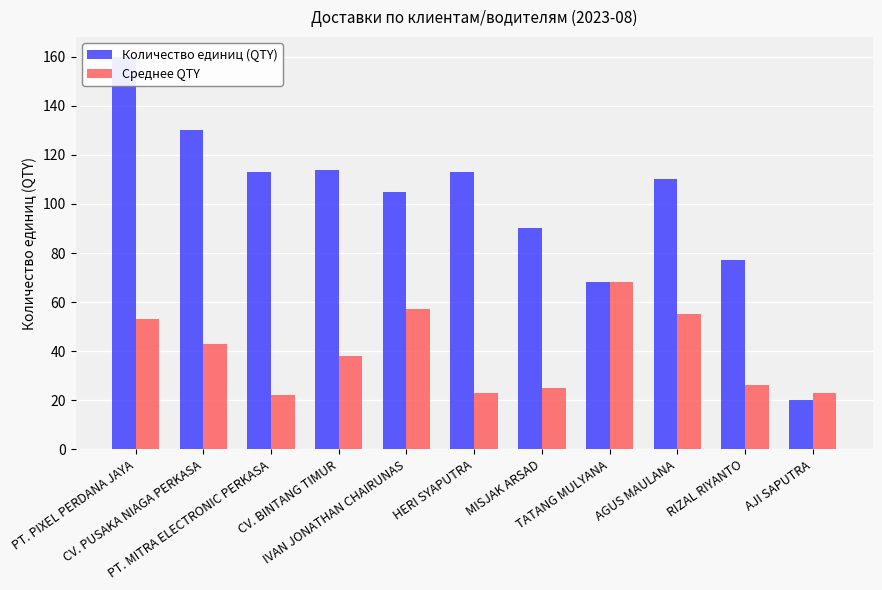

At which label does Среднее QTY reach its peak?

TATANG MULYANA